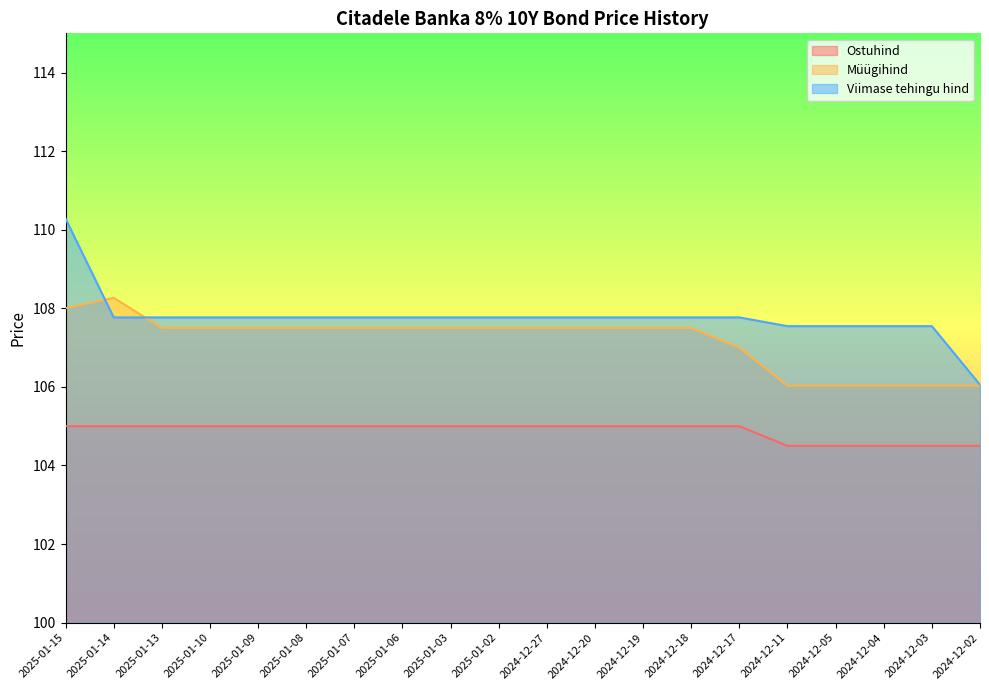

Reading left to right, transcribe all the data shown in this chart.

Ostuhind: 105.0	105.0	105.0	105.0	105.0	105.0	105.0	105.0	105.0	105.0	105.0	105.0	105.0	105.0	105.0	104.5	104.5	104.5	104.5	104.5
Müügihind: 108.0	108.3	107.5	107.5	107.5	107.5	107.5	107.5	107.5	107.5	107.5	107.5	107.5	107.5	107.0	106.0	106.0	106.0	106.0	106.0
Viimase tehingu hind: 110.3	107.8	107.8	107.8	107.8	107.8	107.8	107.8	107.8	107.8	107.8	107.8	107.8	107.8	107.8	107.5	107.5	107.5	107.5	106.1